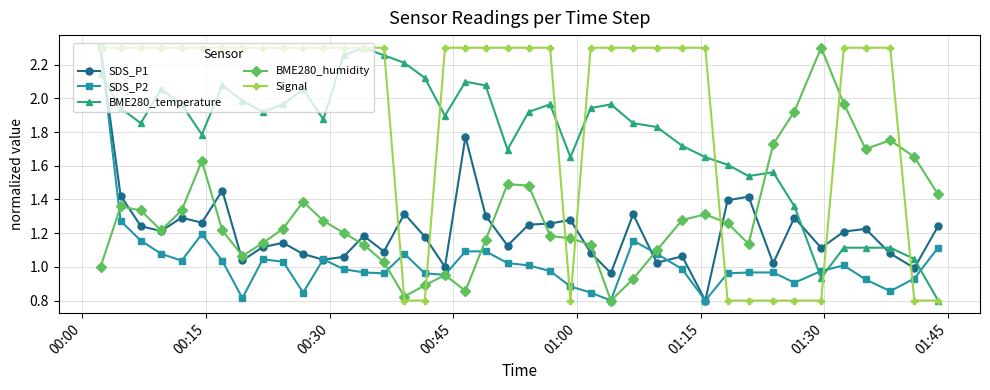

True or false: BME280_humidity has more than 1 points higher than both neighbors.

True